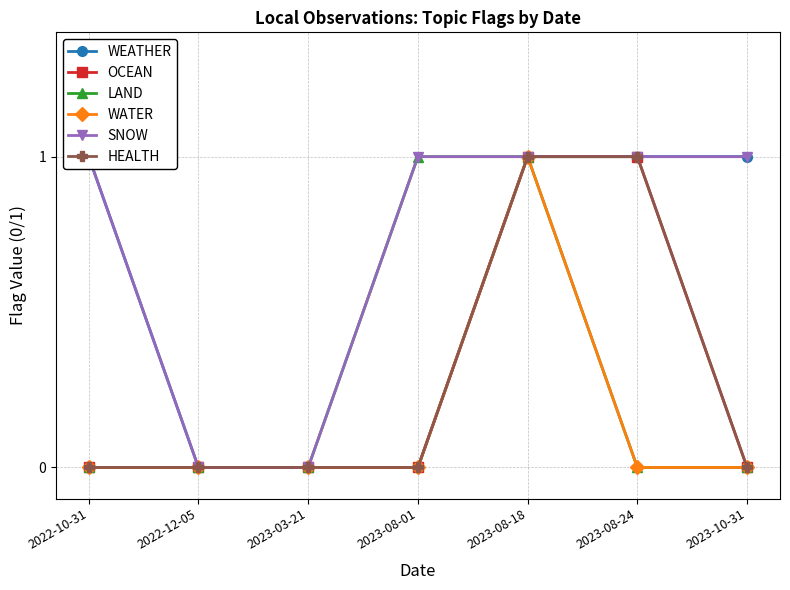

What are all the series names shown in the legend?

WEATHER, OCEAN, LAND, WATER, SNOW, HEALTH